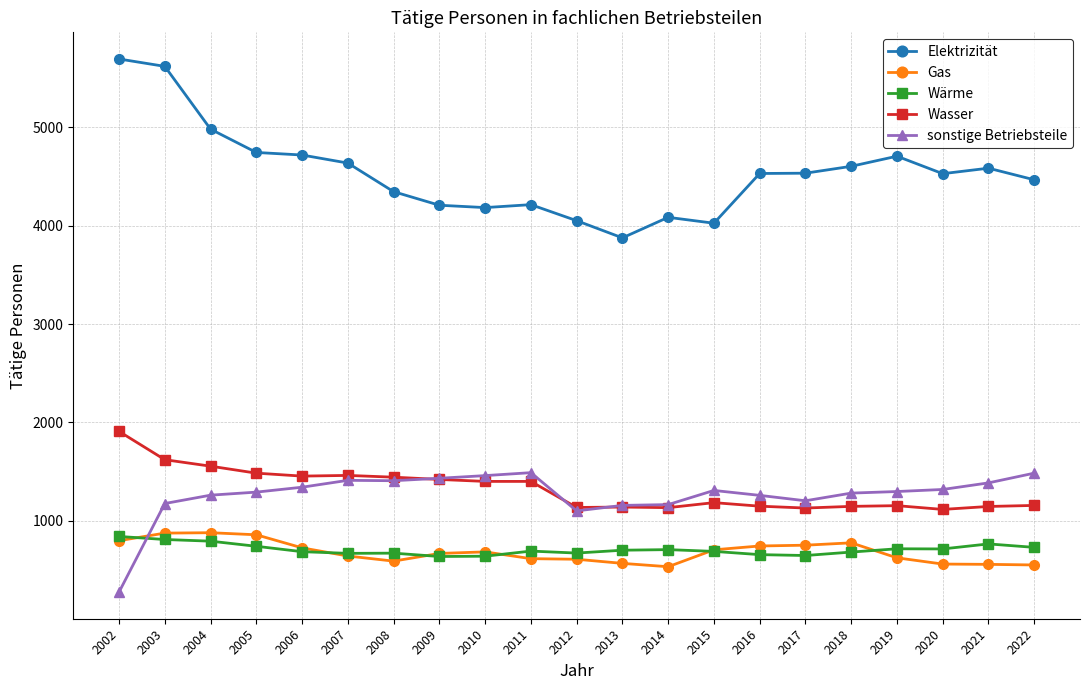

What are all the series names shown in the legend?

Elektrizität, Gas, Wärme, Wasser, sonstige Betriebsteile